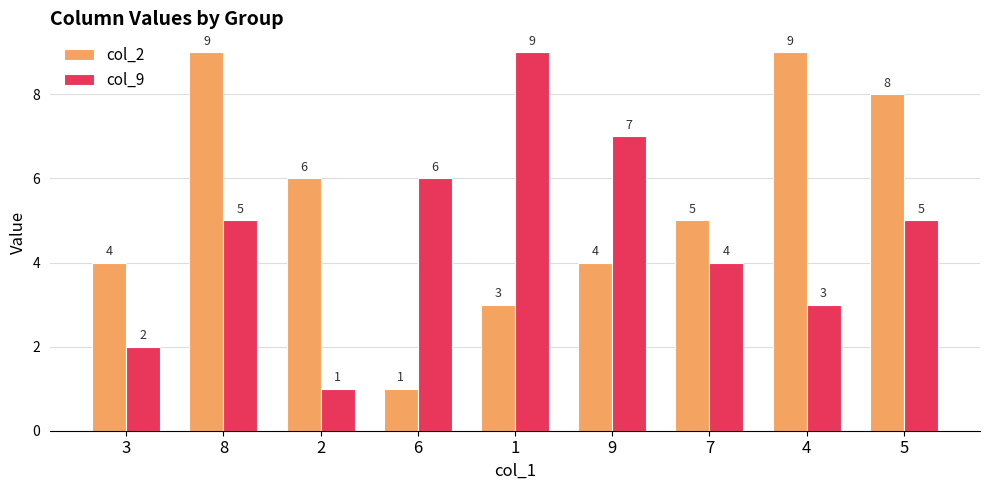

Where is col_2 nearest to the value 5?

7